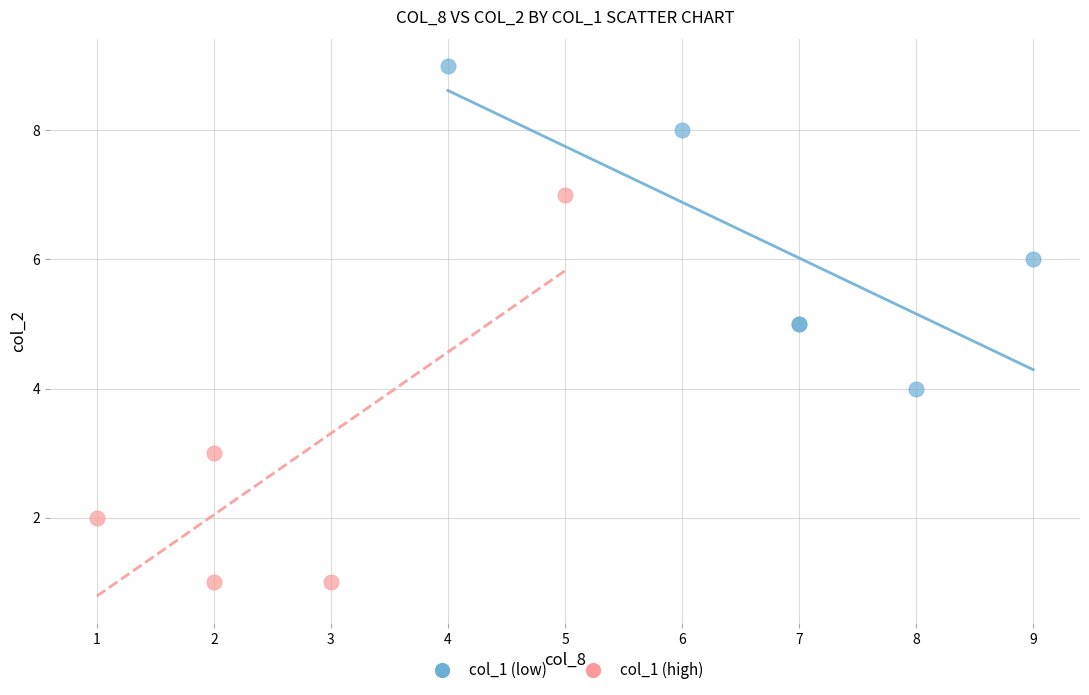

Which series has the largest Y range (max minus min)?

col_1 (high)